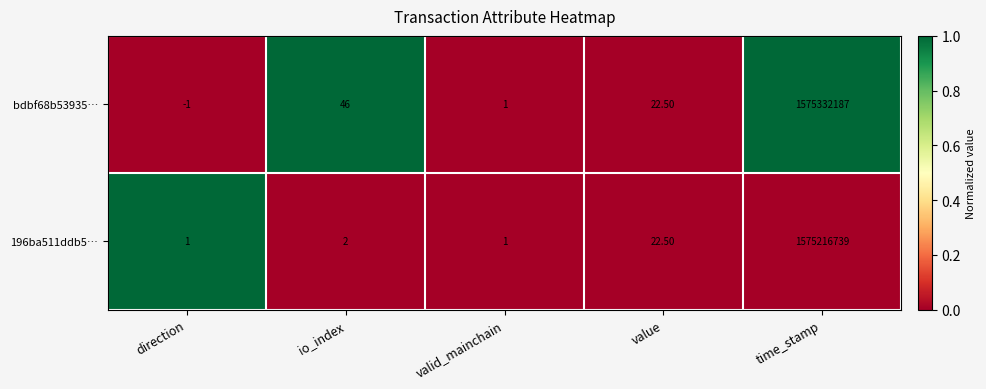

What is the difference between the highest and lowest values at io_index?

44.0